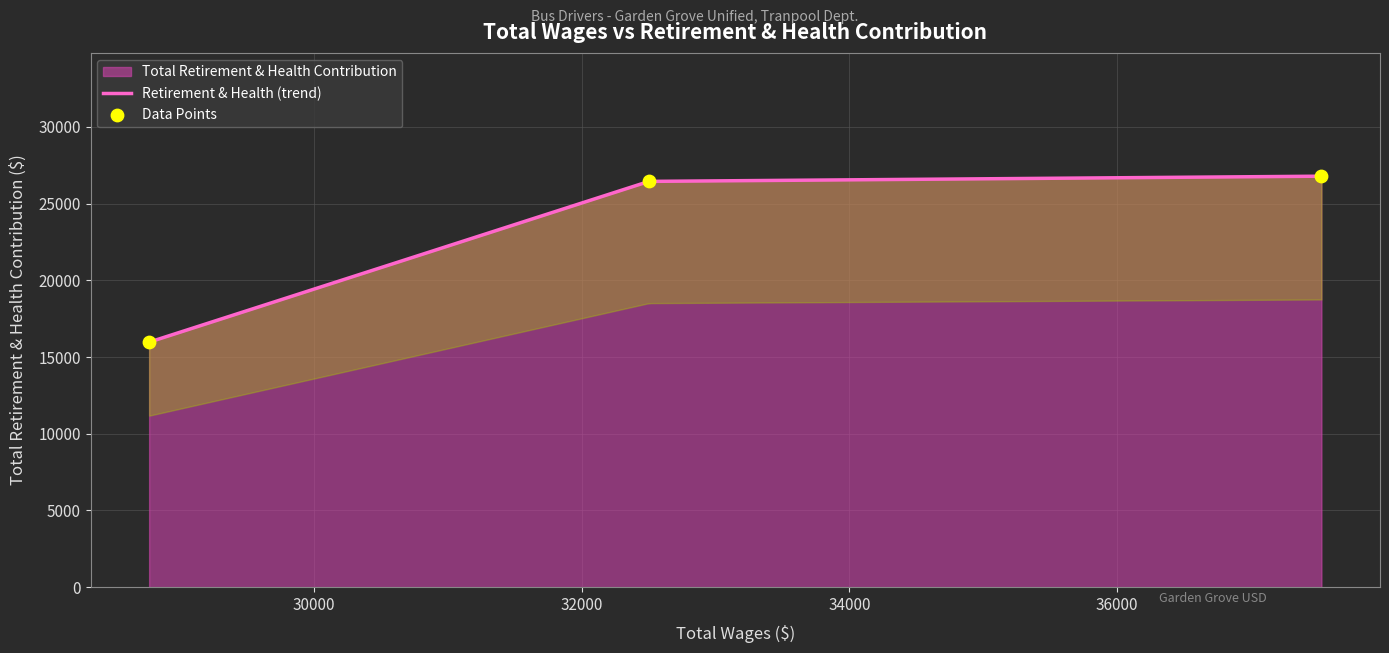

What is the change in value from 37526.0 to 28770.0?

-10819